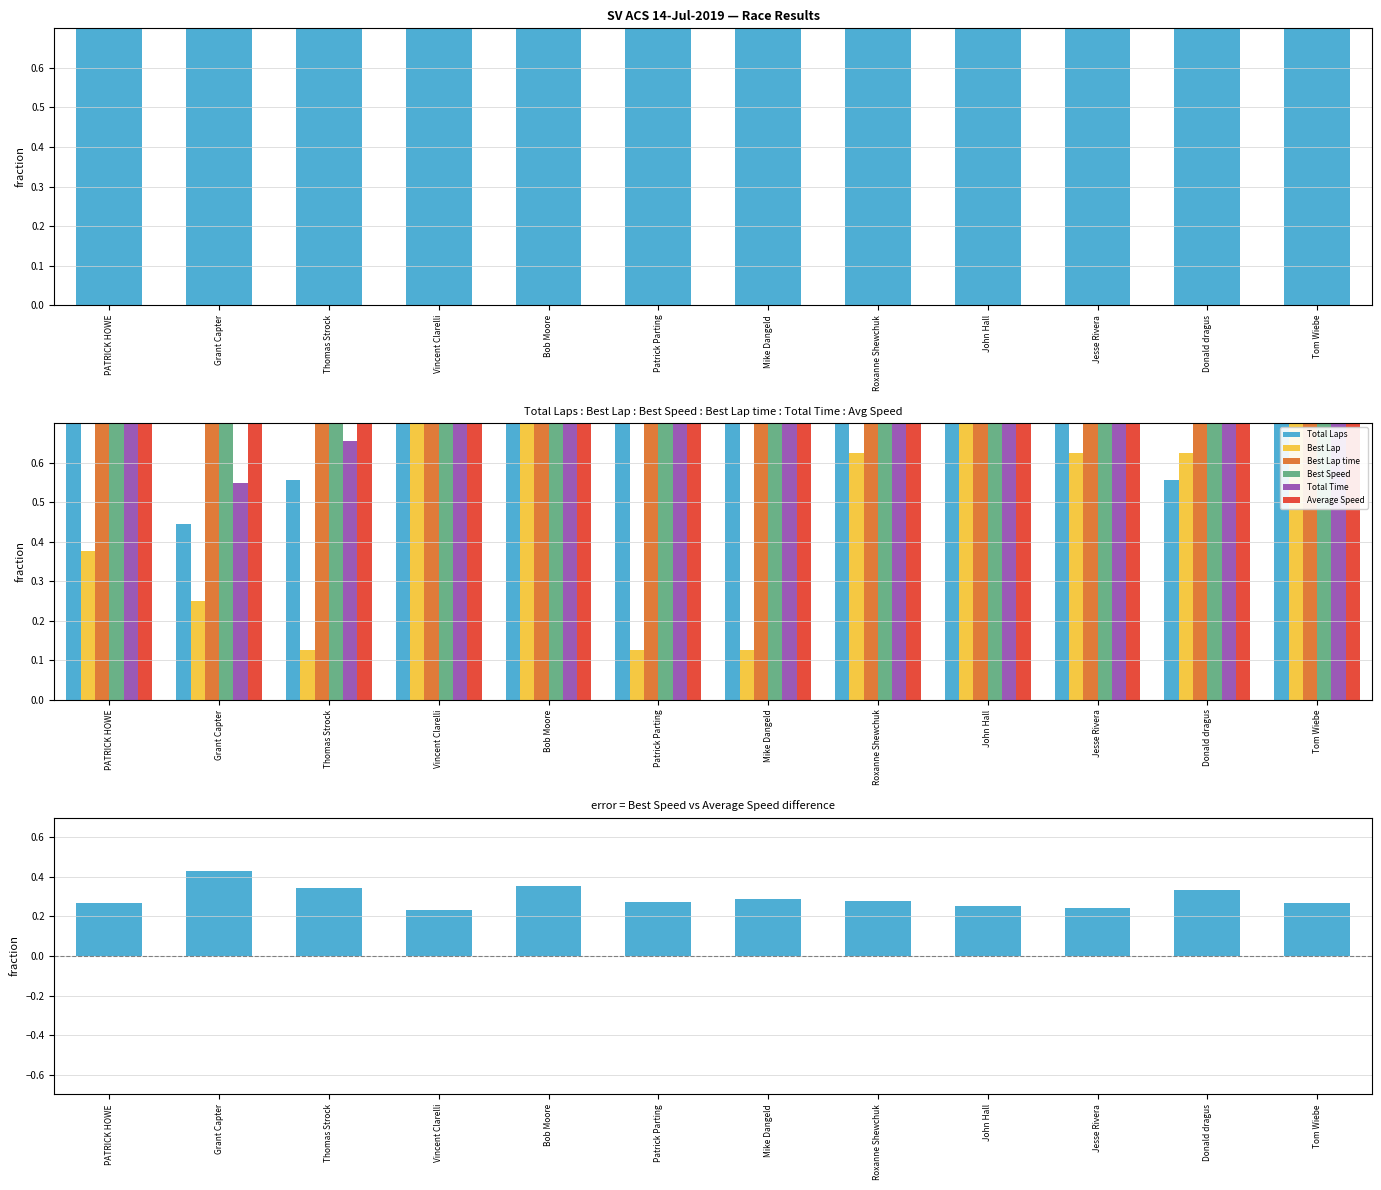

Rank the series by their maximum value, from highest to lowest.

Total Laps, Best Lap, Best Lap time, Best Speed, Total Time, Average Speed